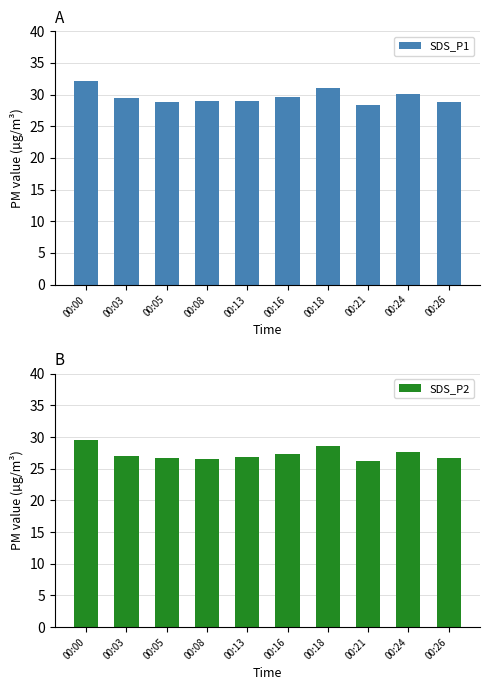

What is the average value of the SDS_P2 series?

27.3